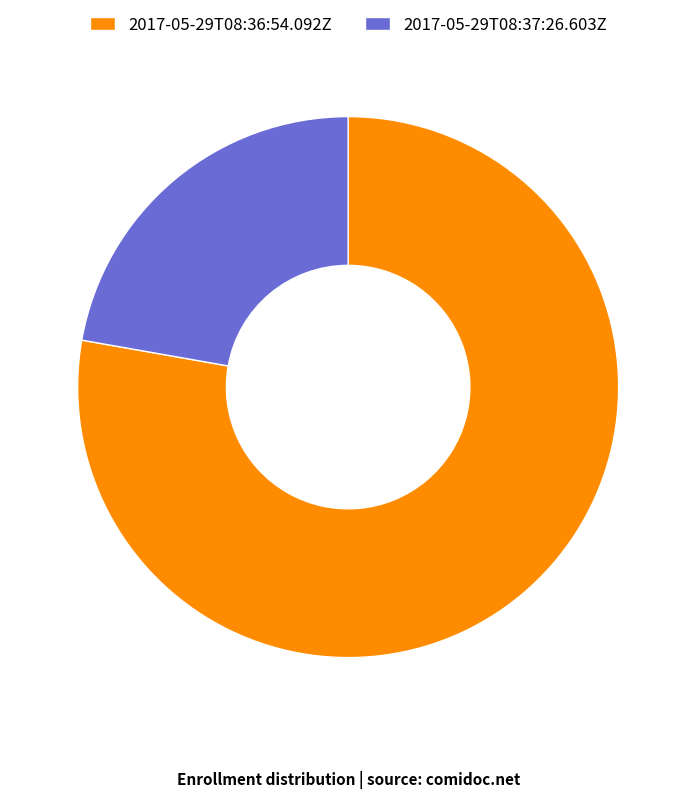

Do 2017-05-29T08:36:54.092Z and 2017-05-29T08:37:26.603Z together represent more than half of the pie?

Yes